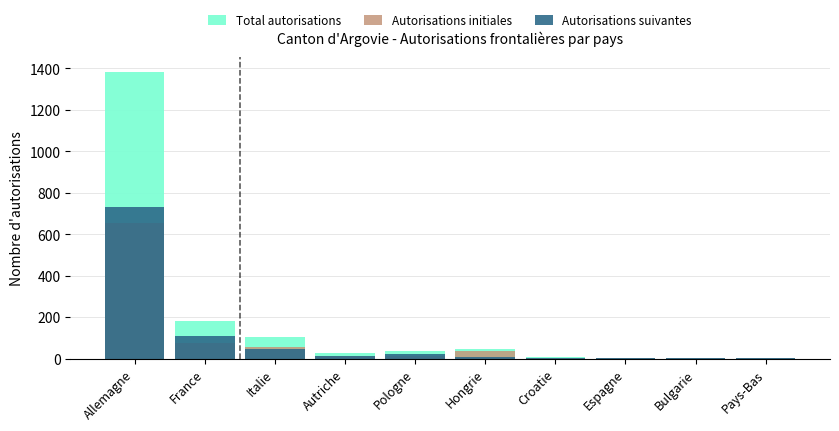

What position from the left is Espagne?

8